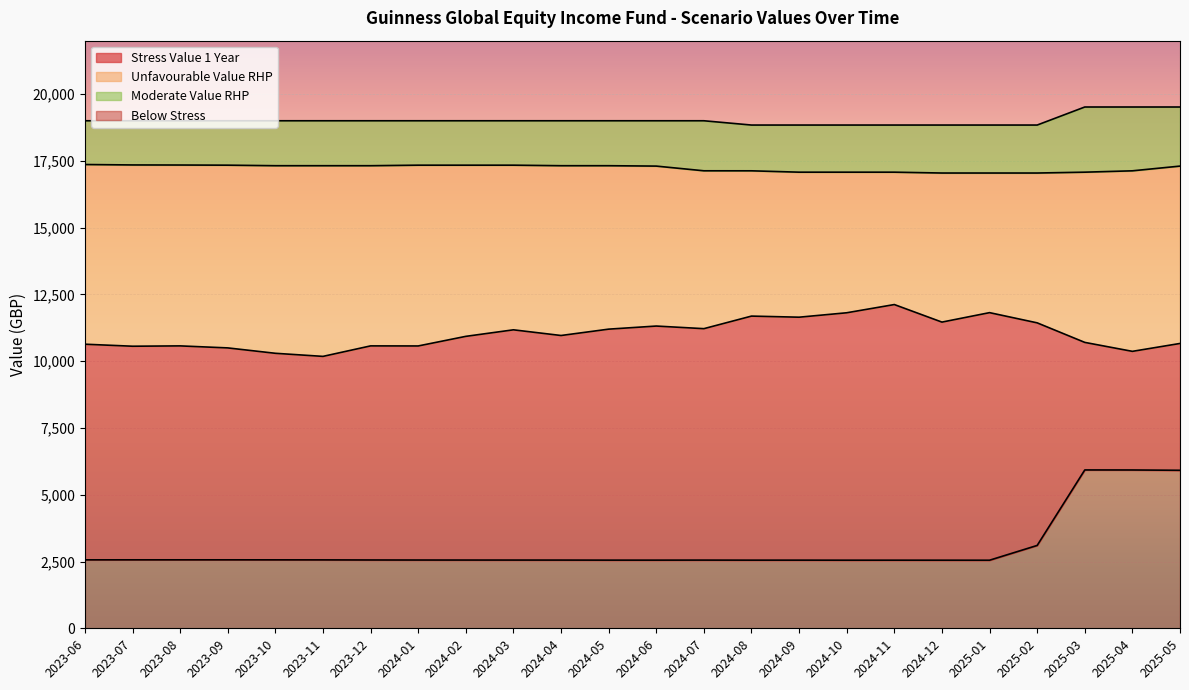

What is the label of the 1st point from the right?

2025-05